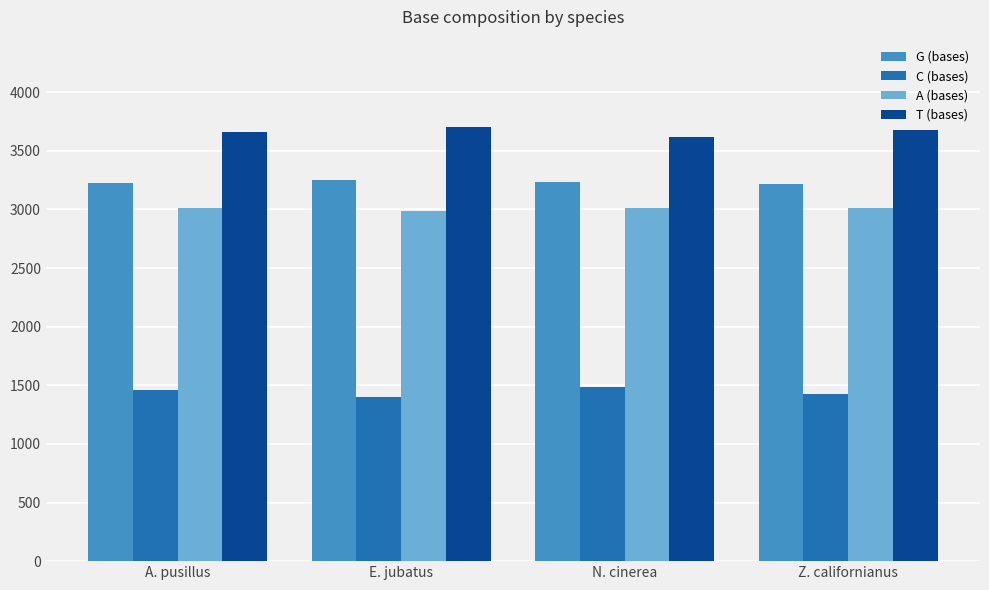

At how many categories does at least one series exceed 2749?

4